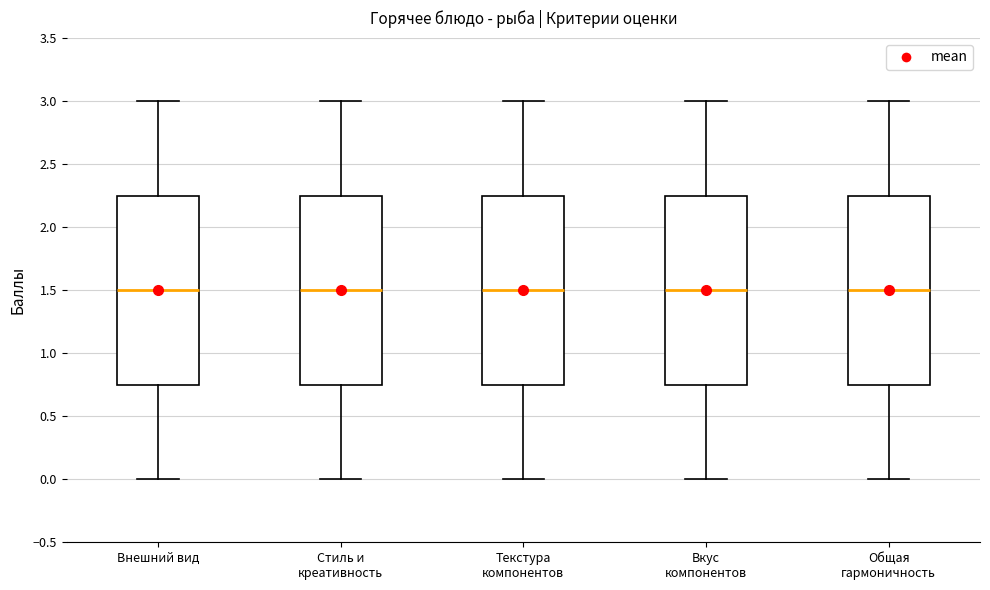

Reading left to right, read every box against the y-axis: the position of its median line, the range the box covers, and the ends of its whiskers. The values are not printed on the chart, so give them approximately, as read against the axis.

Внешний вид: median 1.50, box 0.75 to 2.25, whiskers 0.00 to 3.00
Стиль и креативность: median 1.50, box 0.75 to 2.25, whiskers 0.00 to 3.00
Текстура компонентов: median 1.50, box 0.75 to 2.25, whiskers 0.00 to 3.00
Вкус компонентов: median 1.50, box 0.75 to 2.25, whiskers 0.00 to 3.00
Общая гармоничность: median 1.50, box 0.75 to 2.25, whiskers 0.00 to 3.00